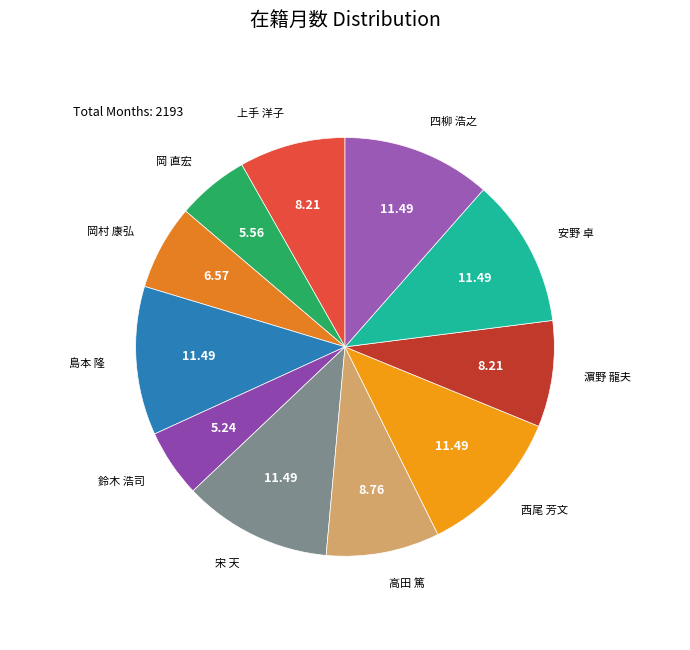

How many slices are in this pie chart?

11